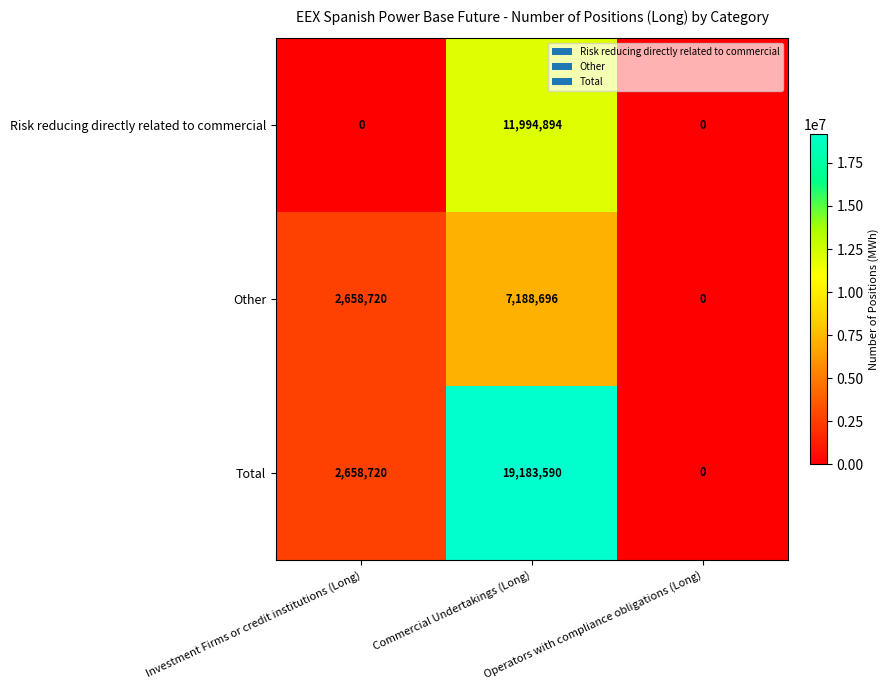

How many categories are shown in the chart?

3